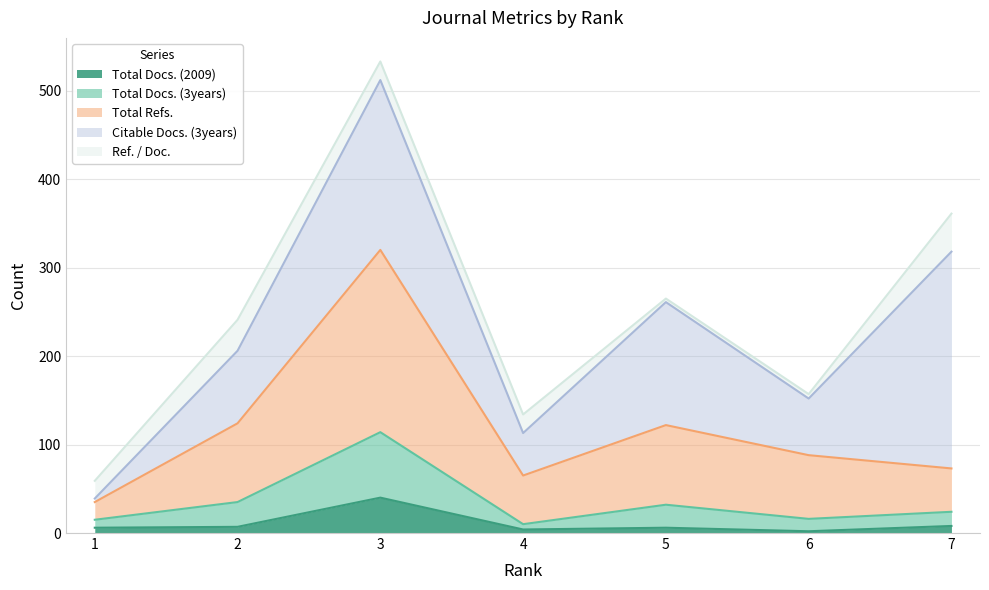

Does the chart display data point markers on the line(s)?

No